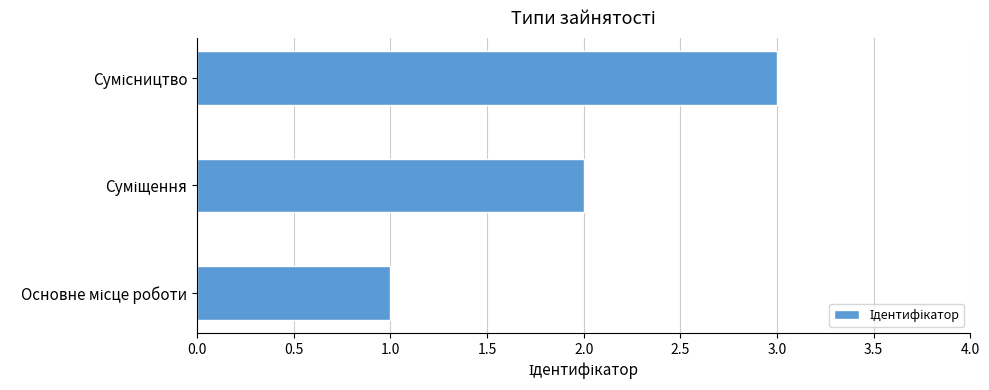

What is the maximum value shown in the chart?

3